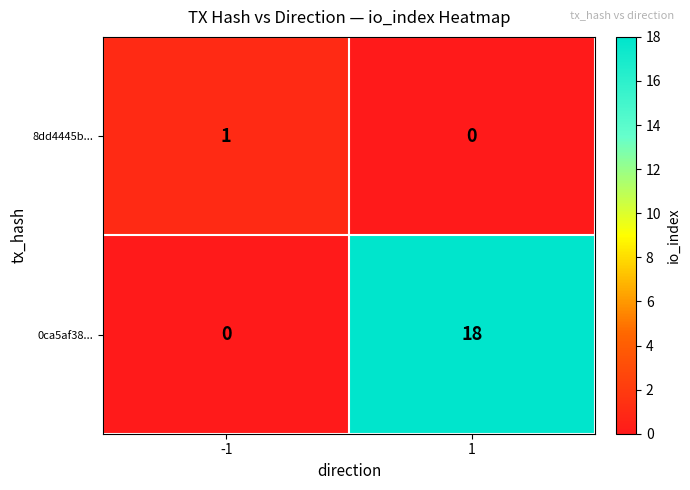

What is the difference between the maximum and minimum values in the 0ca5af38... series?

18